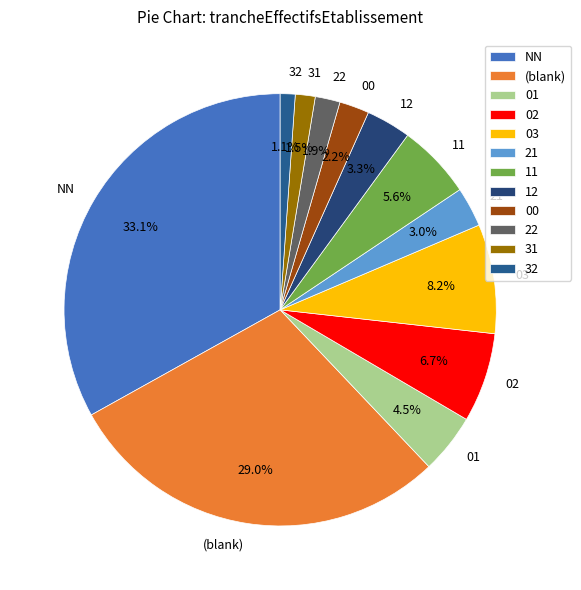

Which slice is the largest?

NN